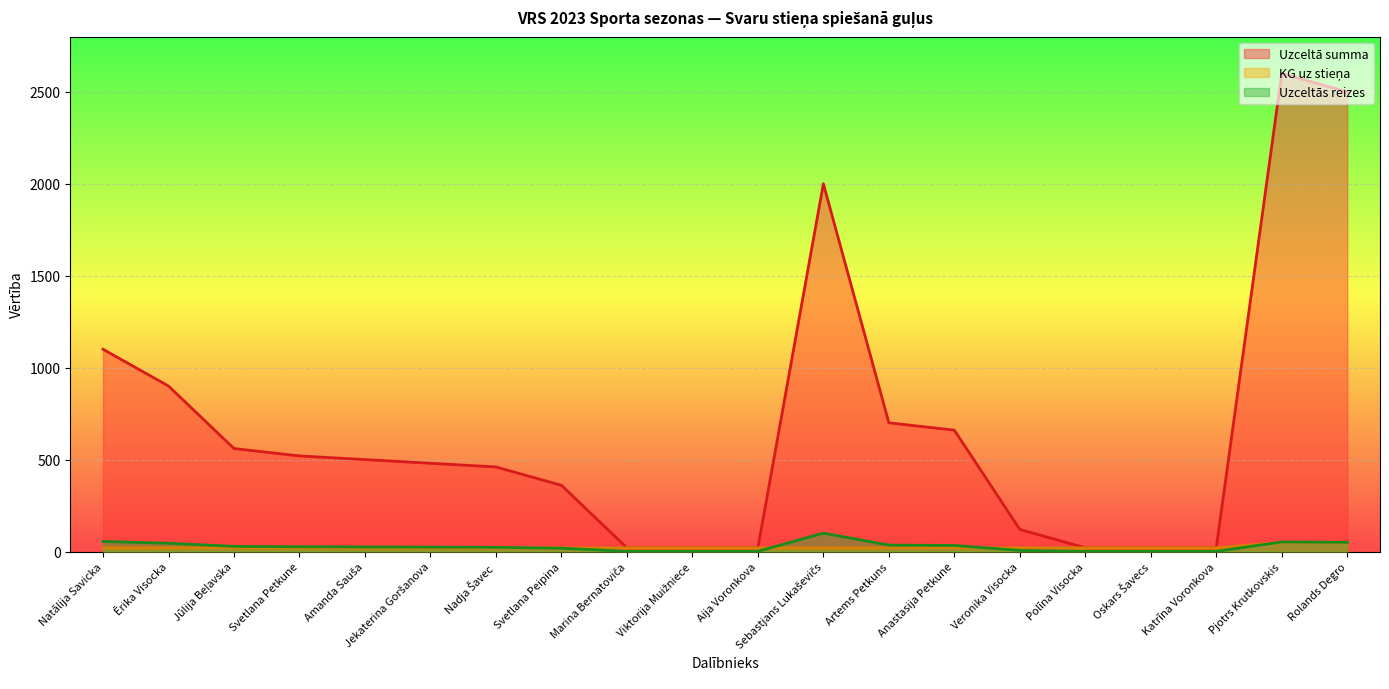

Which has a higher value, Sebastjans Lukaševičs or Veronika Visocka?

Sebastjans Lukaševičs